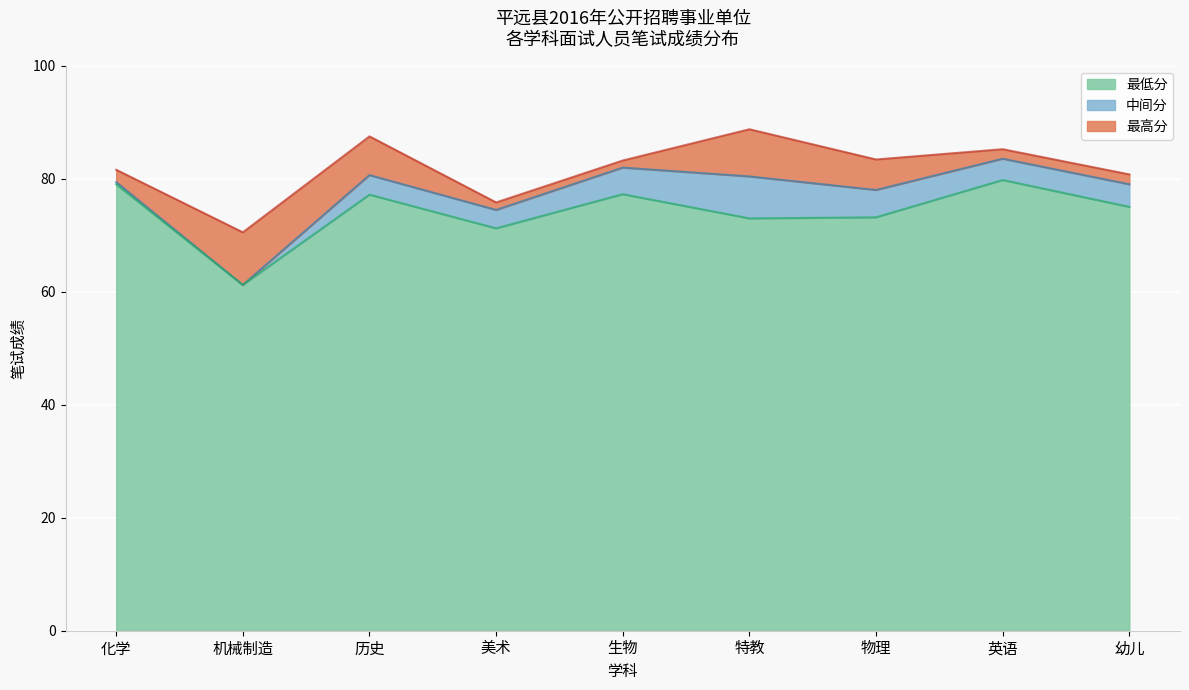

What is the sum of all 最高分 values?

736.6